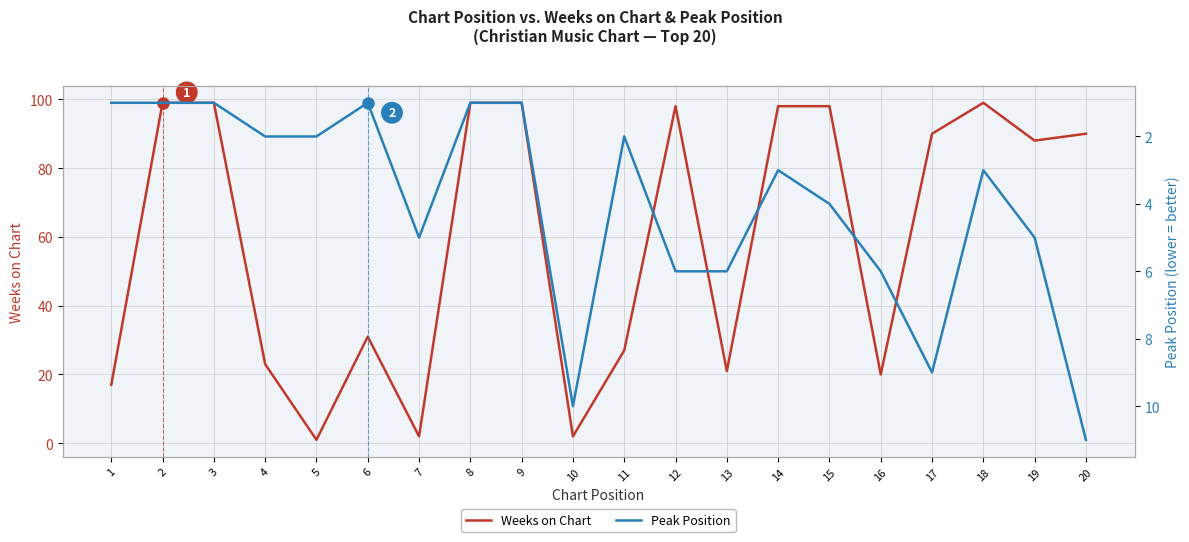

At how many categories does at least one series exceed 15?

17